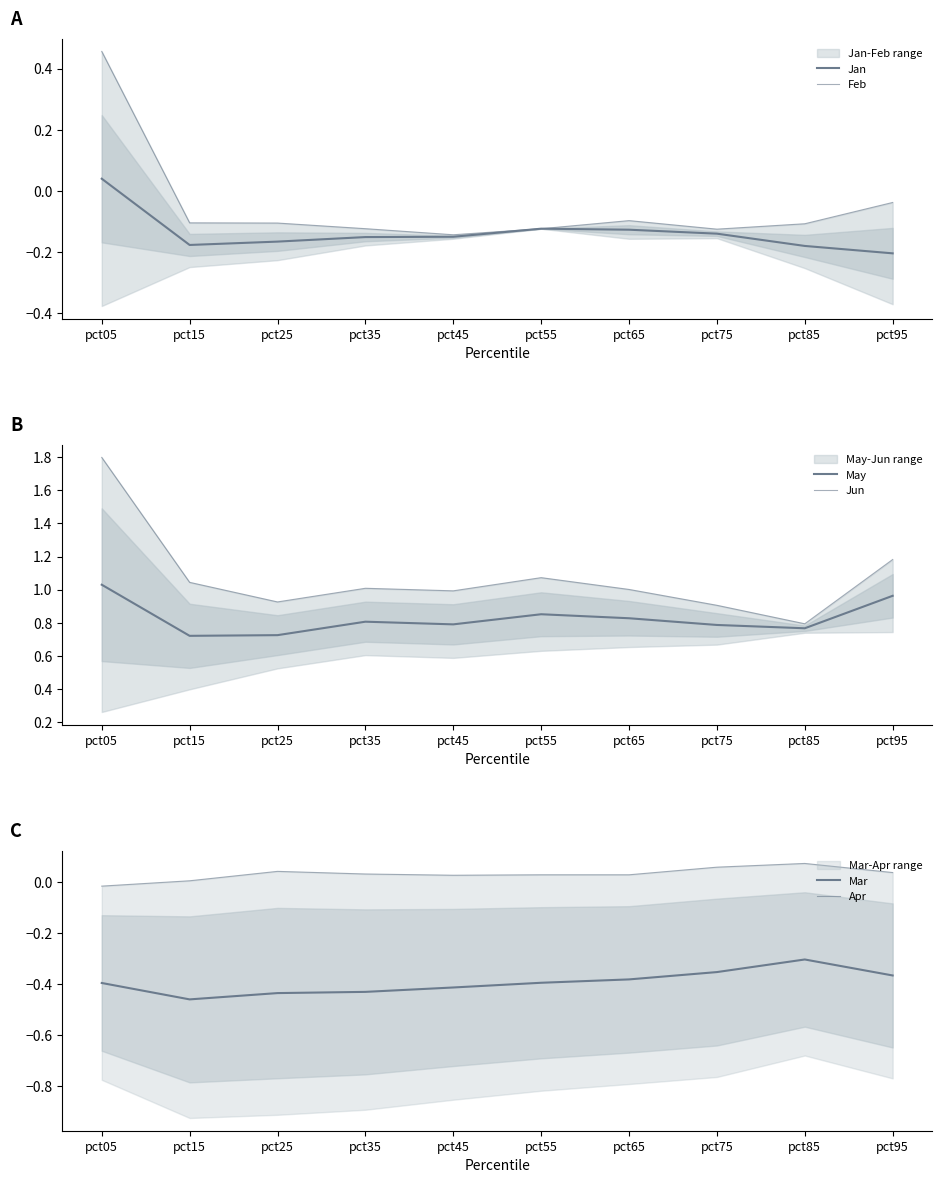

What are all the series names shown in the legend?

Jan, Feb, May, Jun, Mar, Apr